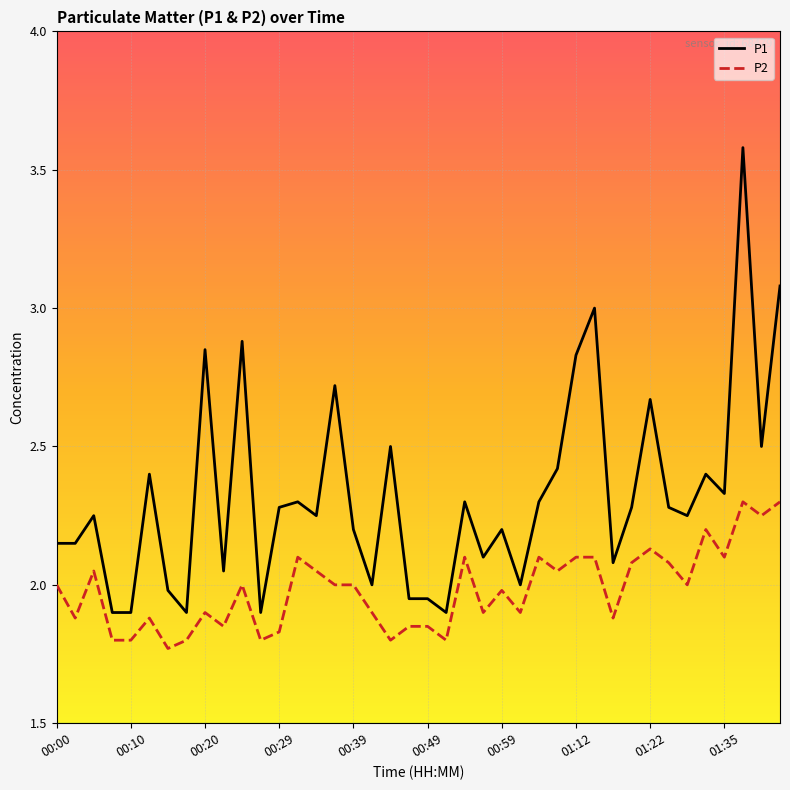

List the series in order of their peak value, highest first.

P1, P2